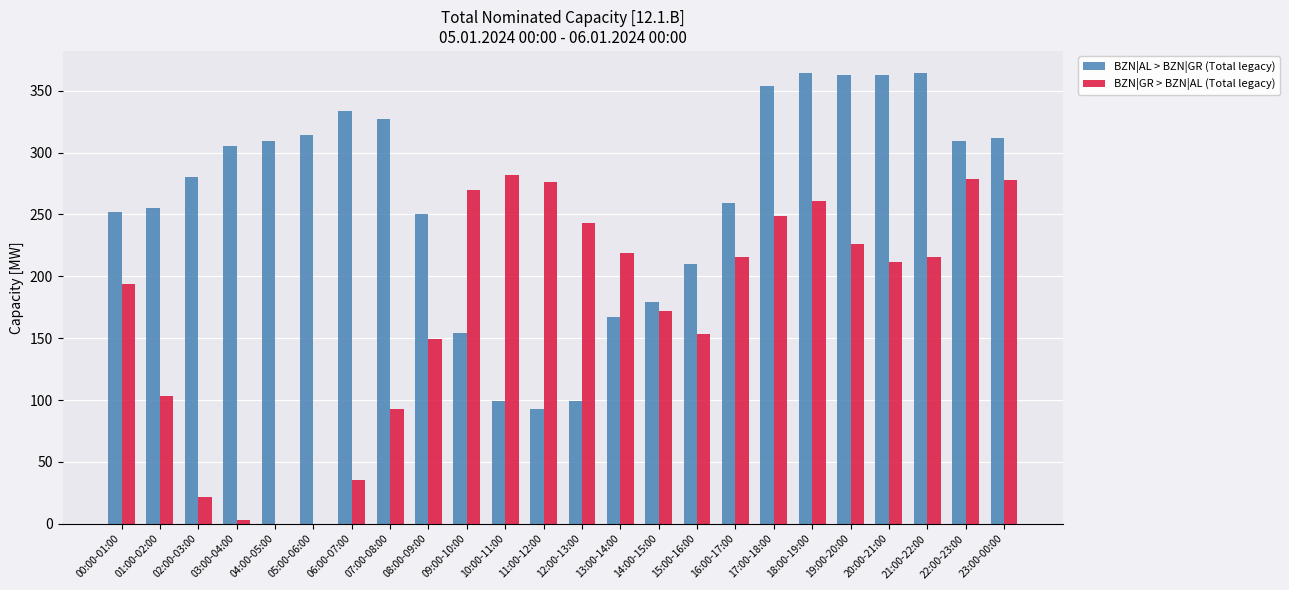

The BZN|GR > BZN|AL (Total legacy) series shows 22 at 02:00-03:00. True or false?

True